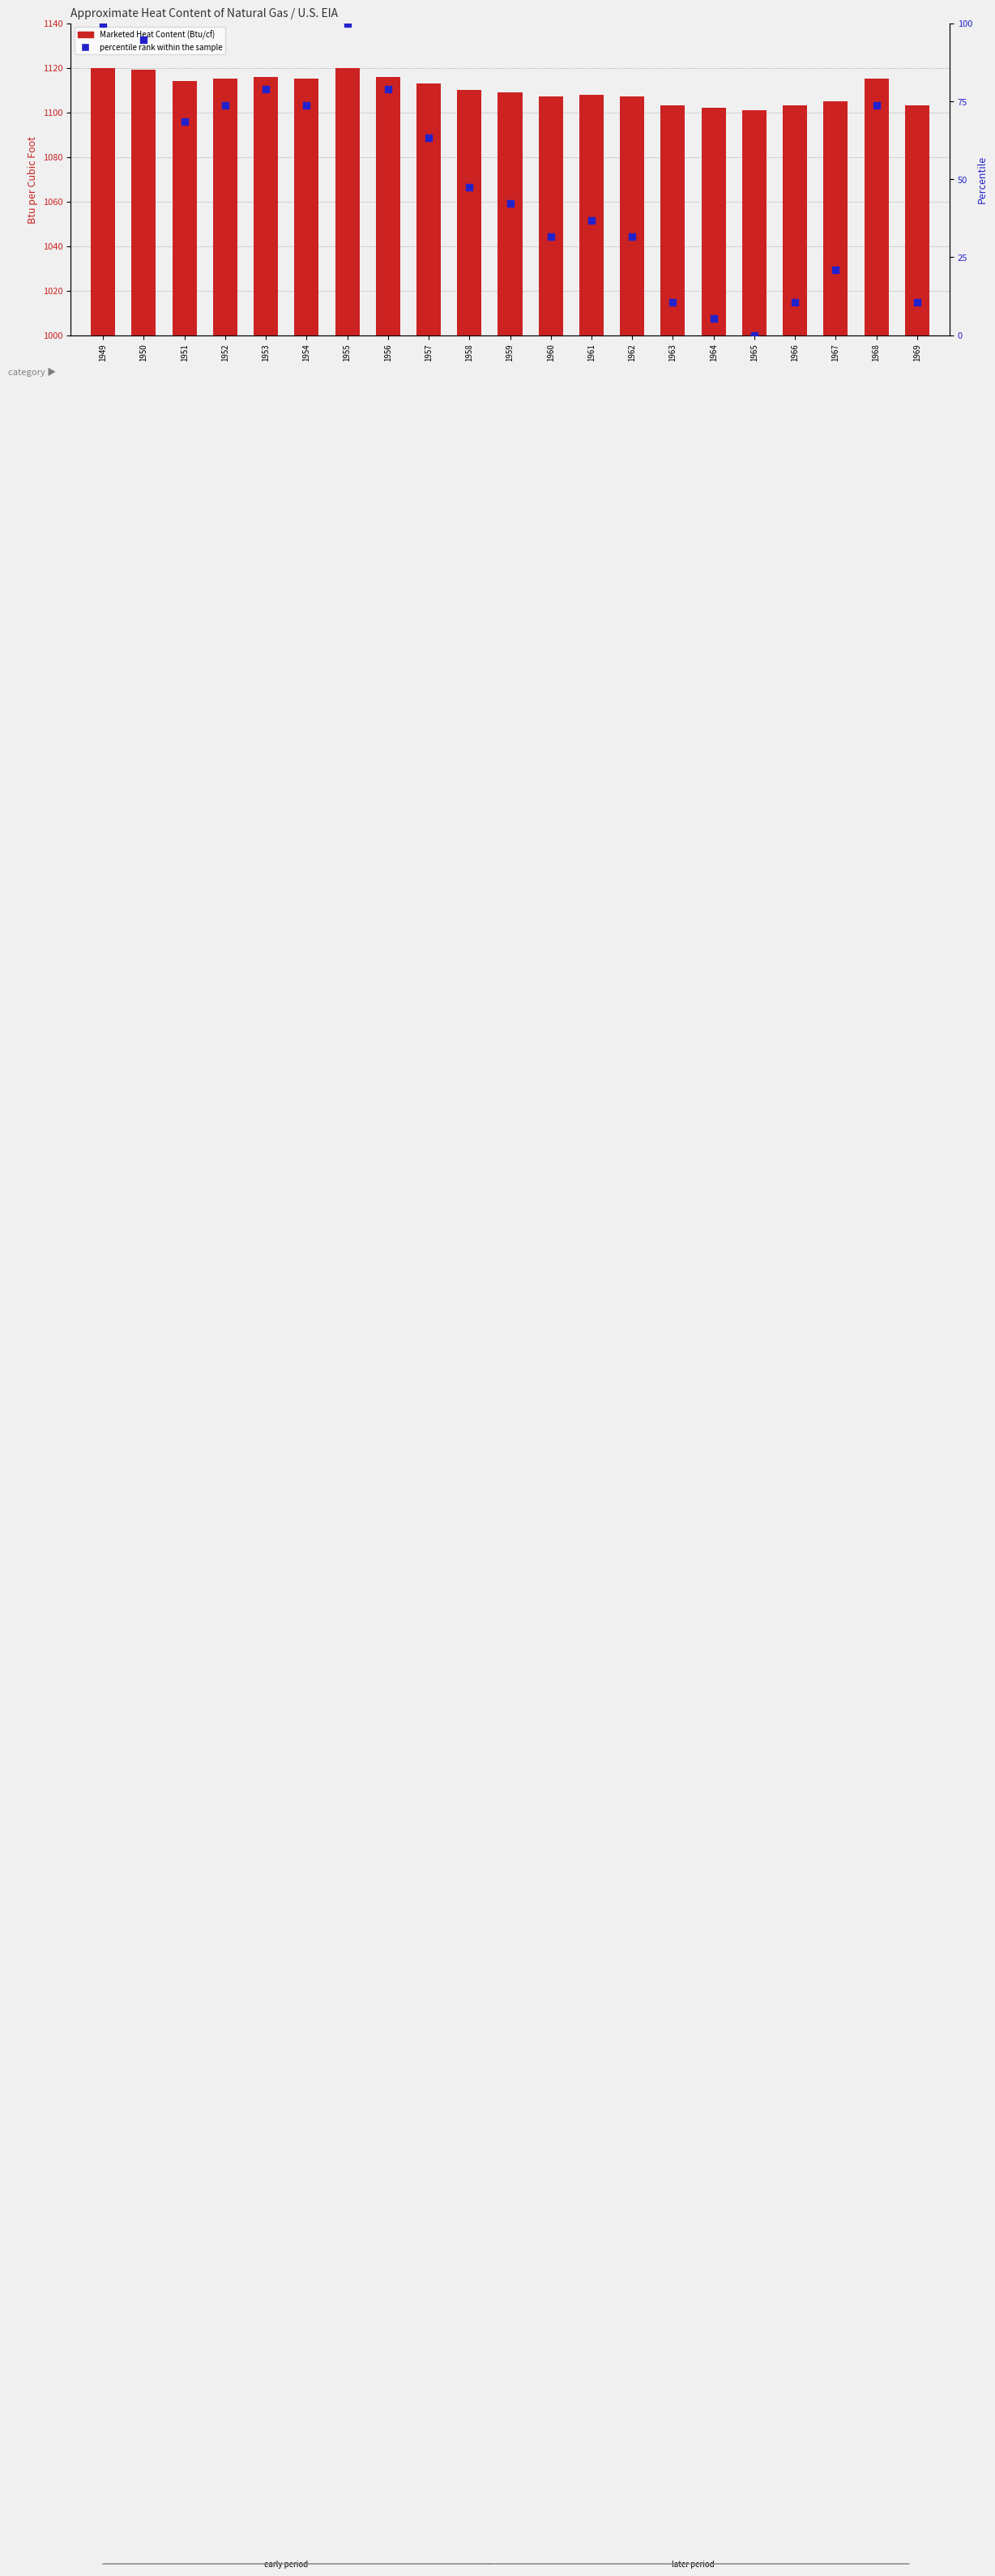

Which series reaches the maximum Y coordinate?

Marketed Heat Content (Btu/cf)